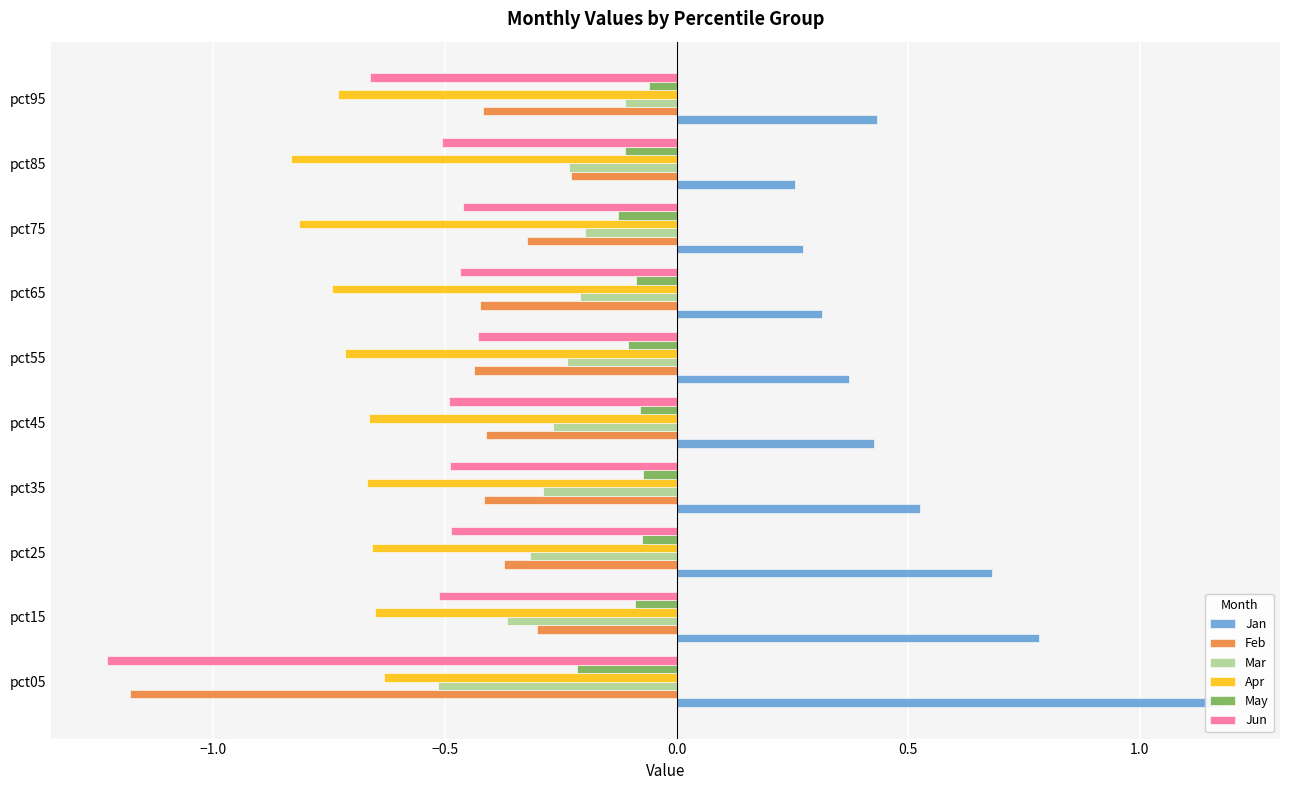

Does the chart contain stacked bars?

No